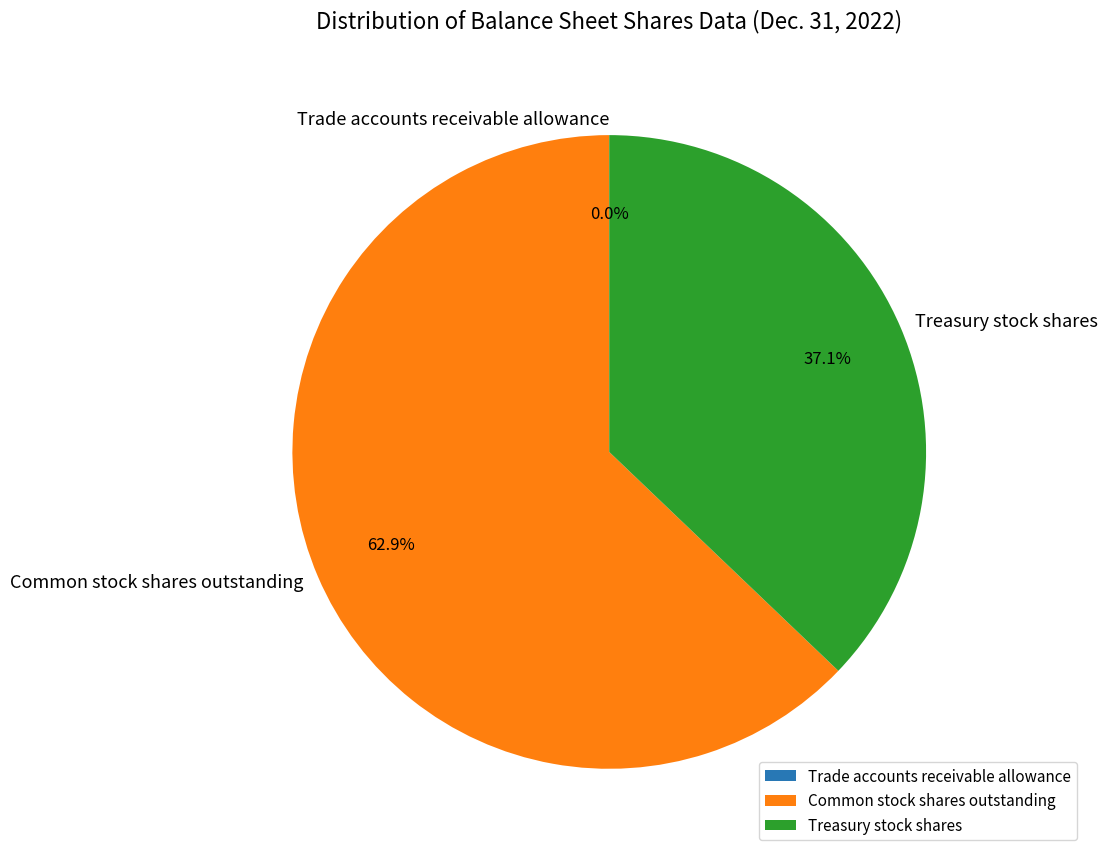

Approximately how many times larger is the value at Common stock shares outstanding compared to Treasury stock shares?

1.7